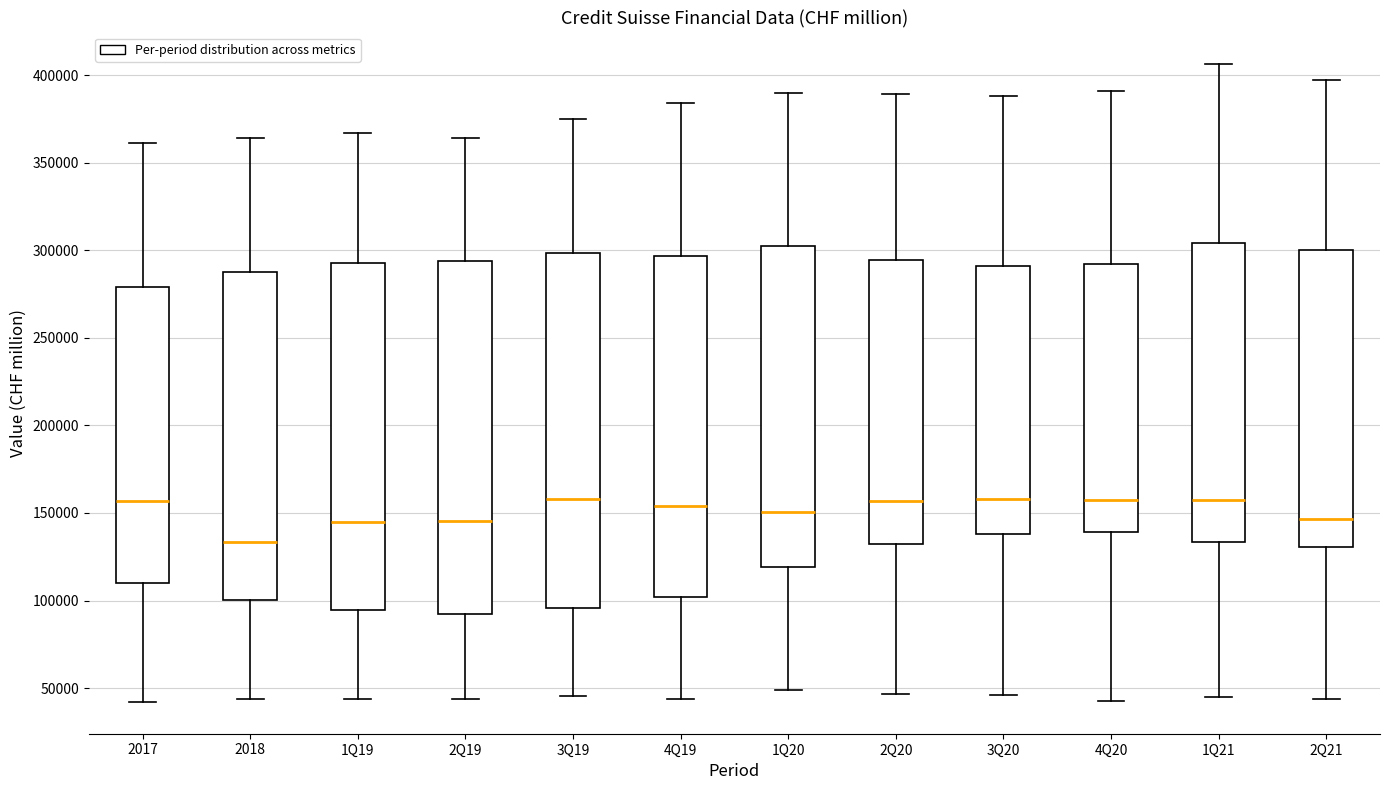

Where is the upper edge of the box for 2Q20 on the y-axis? The values are not printed on the chart, so give them approximately, as read against the axis.

295000